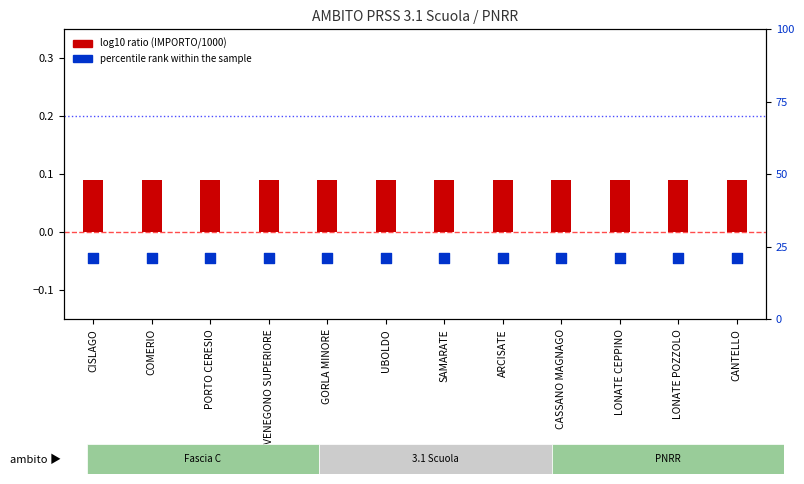

At how many categories does at least one series exceed 11?

12